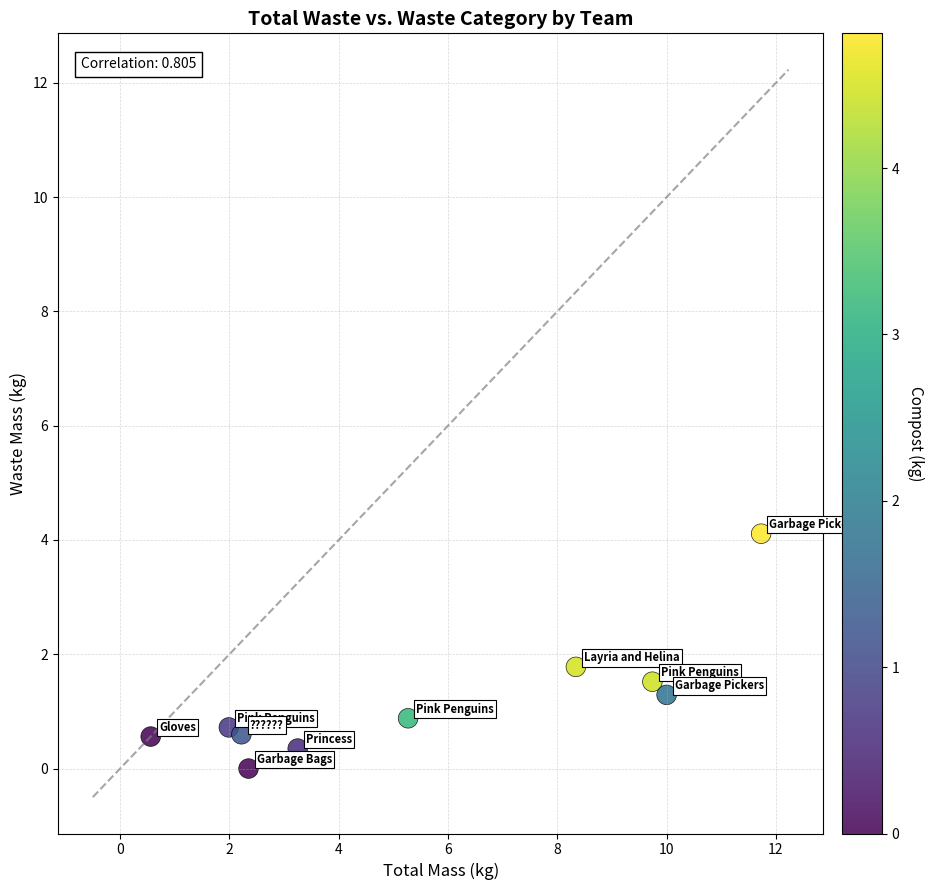

What is the range of X values (max minus min)?

11.2